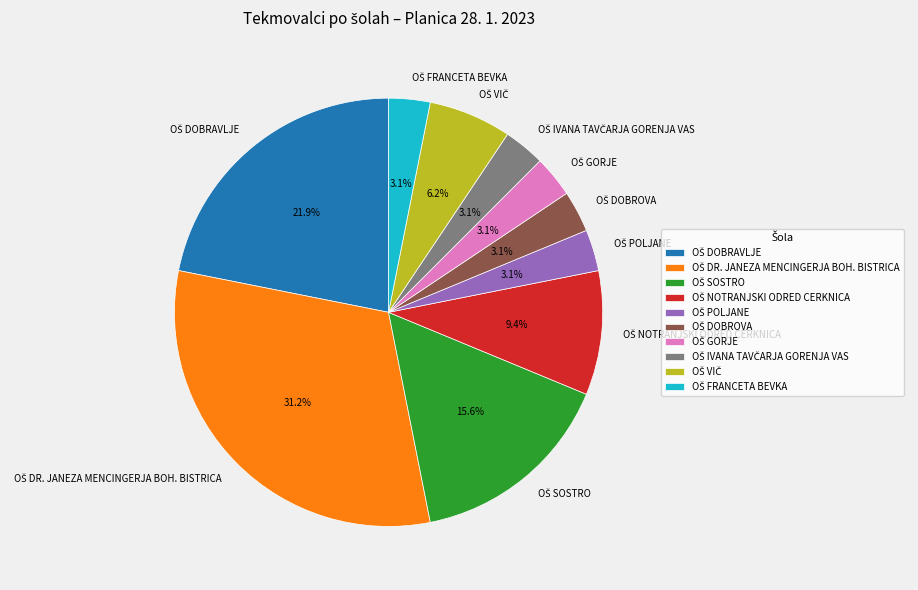

Does any single category account for the majority?

No